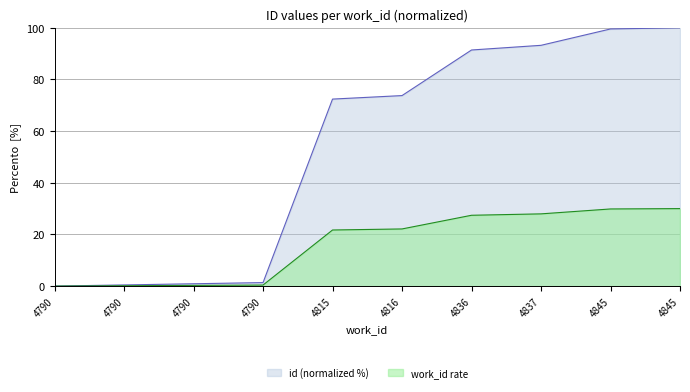

How many lines are shown in the chart?

2